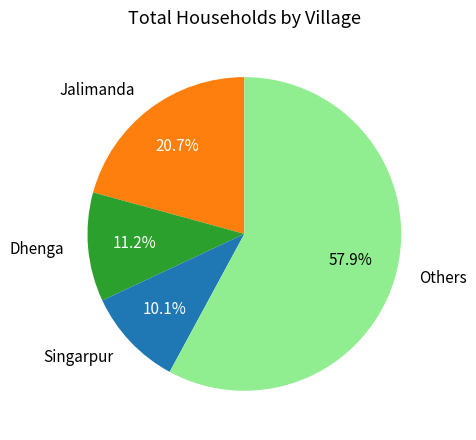

Is the sum of Others and Dhenga greater than half?

Yes